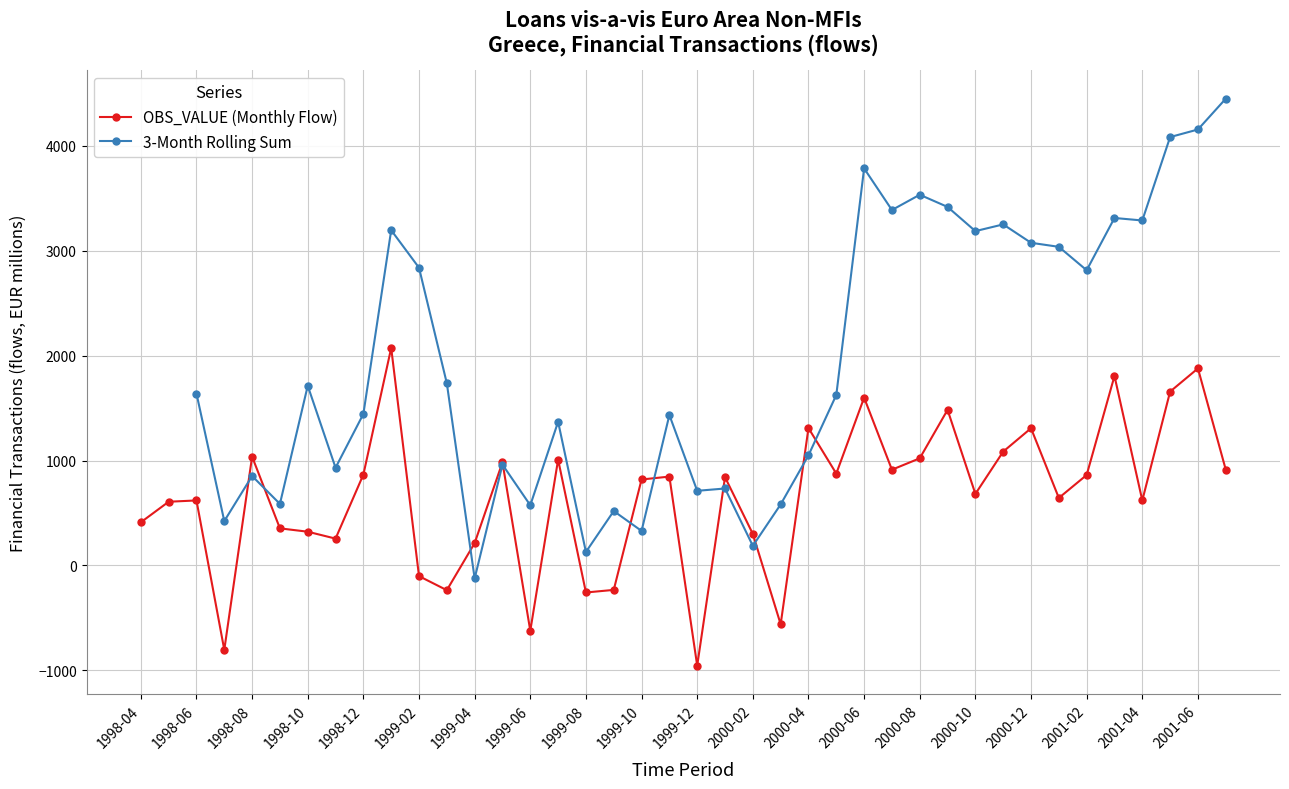

What value does the 1998 series have at 1998-12?

865.8